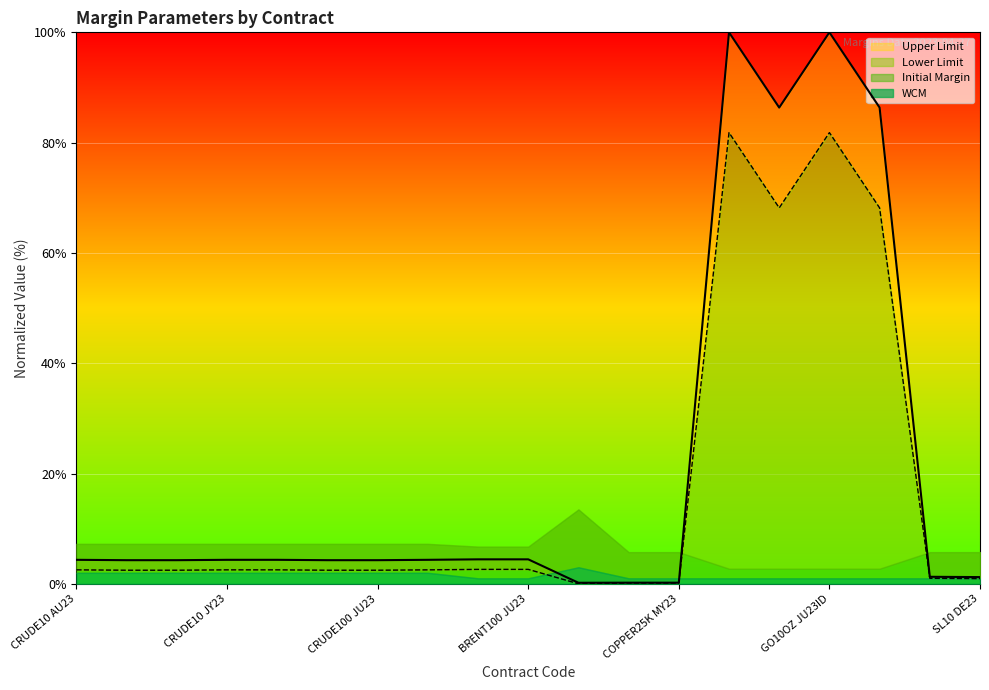

How many lines are shown in the chart?

2